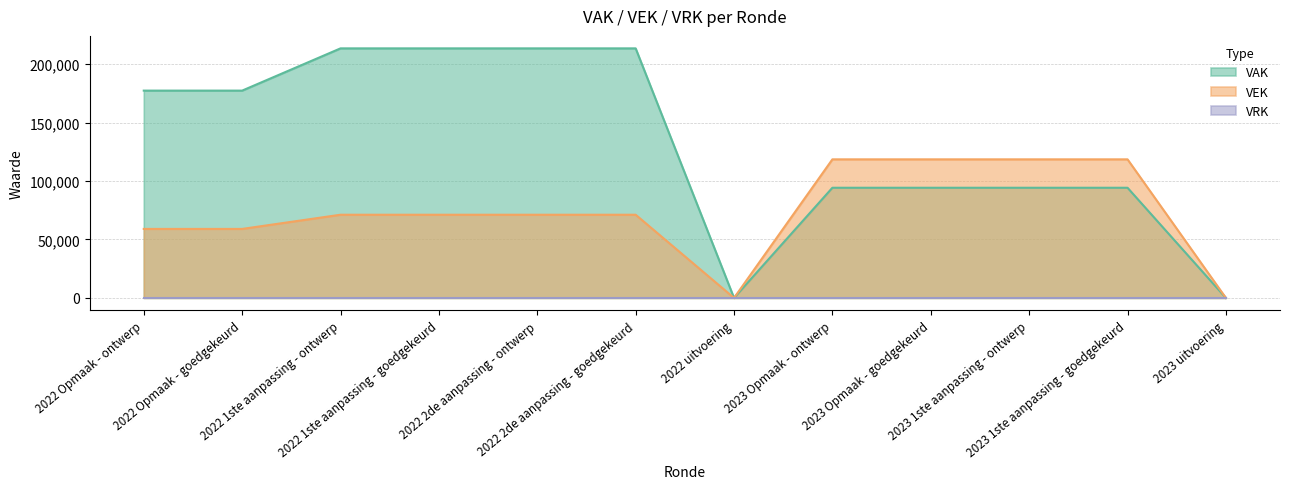

Which series has the widest spread of values?

VAK